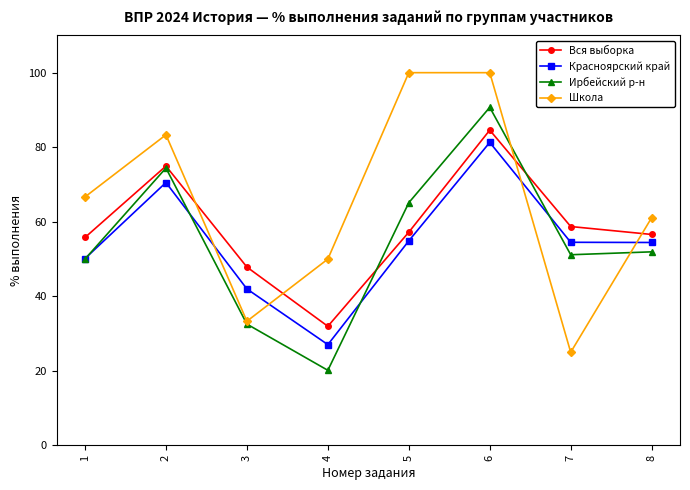

True or false: Ирбейский р-н and Красноярский край intersect in this chart.

True